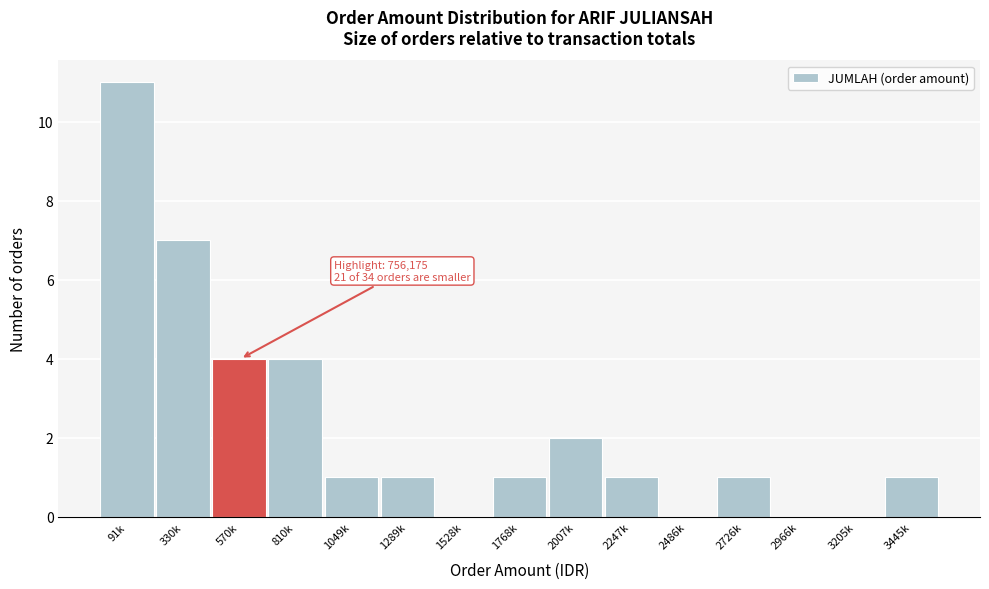

Reading left to right, transcribe all the data shown in this chart.

91k=11	330k=7	570k=4	810k=4	1049k=1	1289k=1	1528k=0	1768k=1	2007k=2	2247k=1	2486k=0	2726k=1	2966k=0	3205k=0	3445k=1